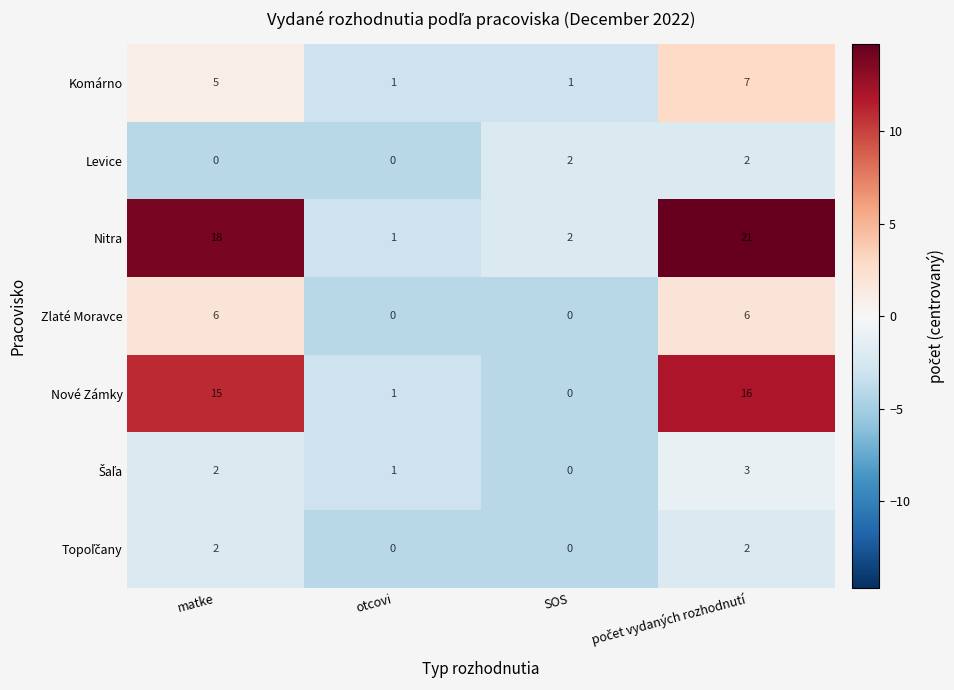

What is the difference between the highest and lowest values at otcovi?

1